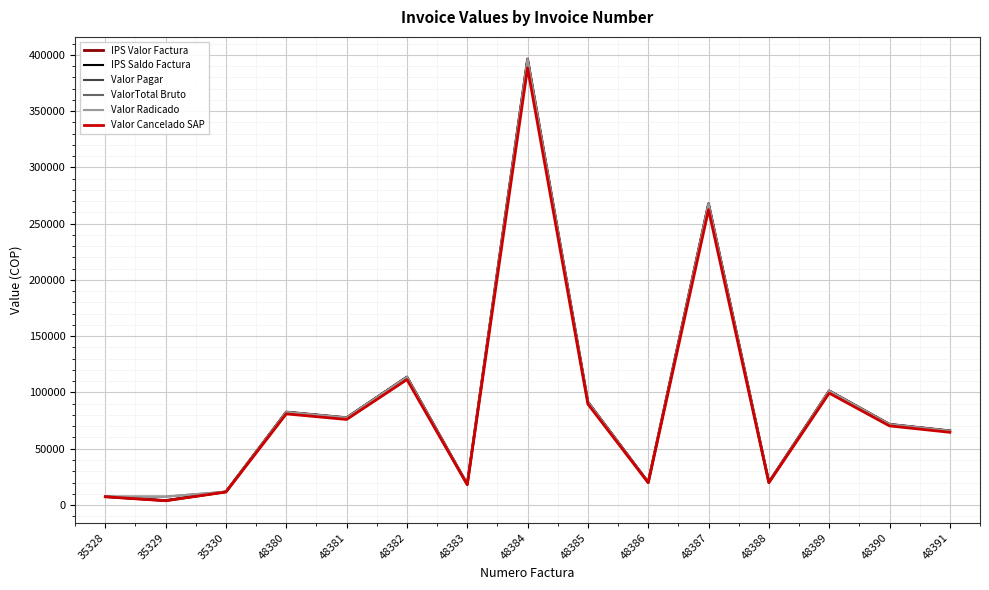

Does the chart have visible grid lines?

Yes